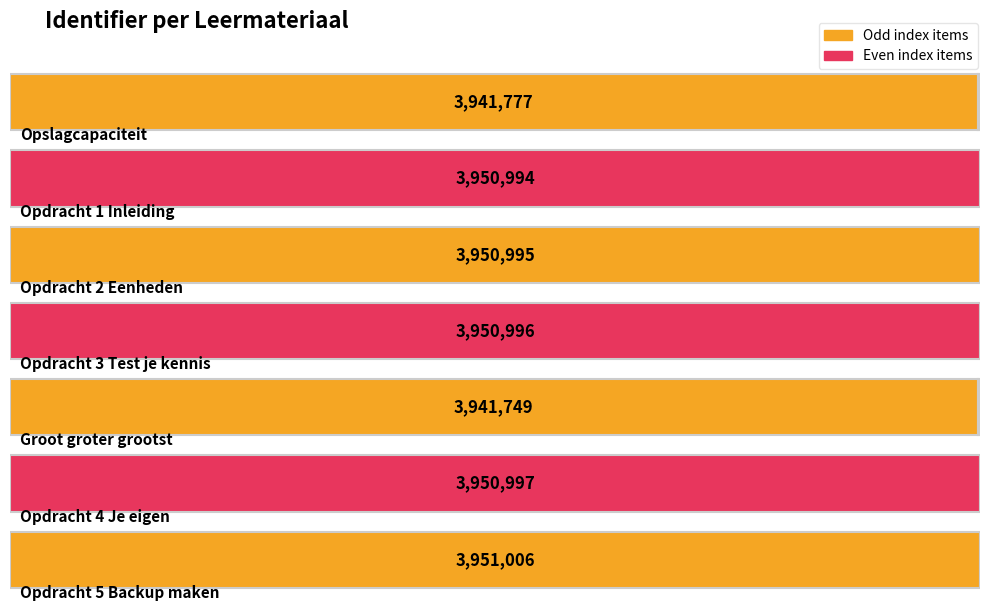

What is the difference between the maximum and minimum values?

9257